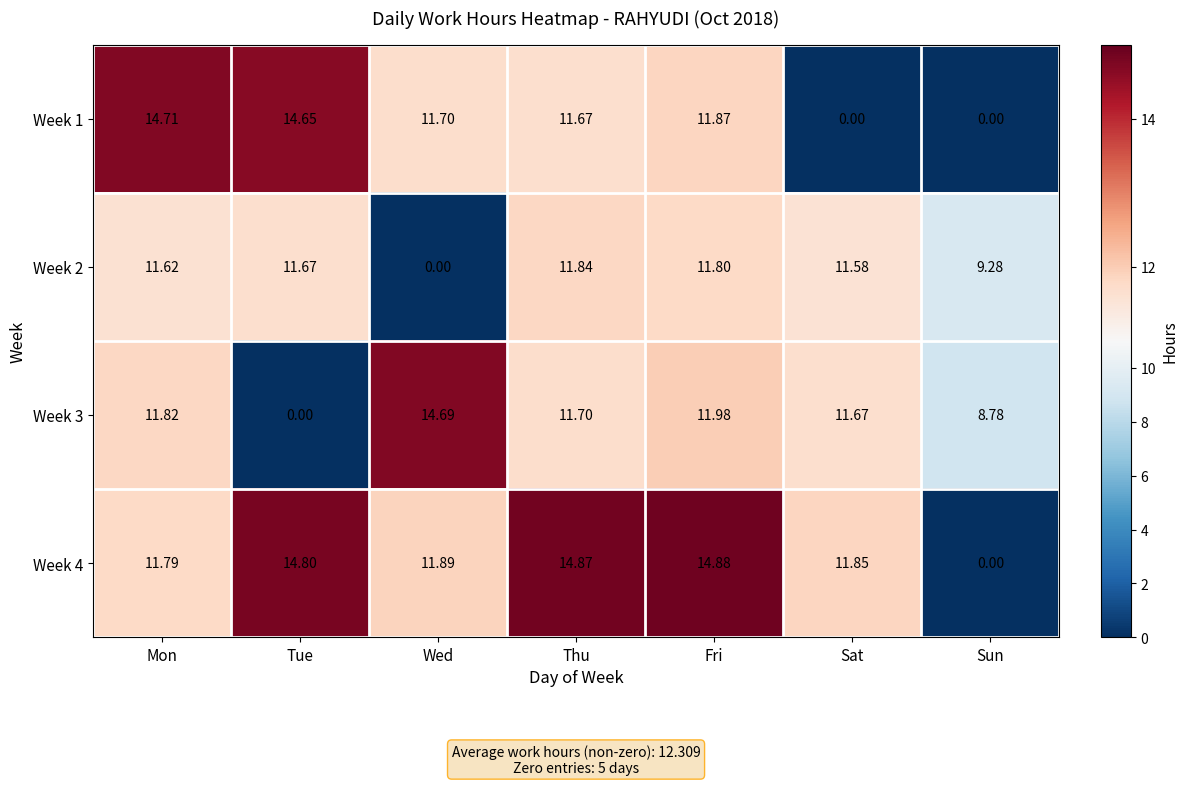

Which series changed the most between Mon and Thu?

Week 4